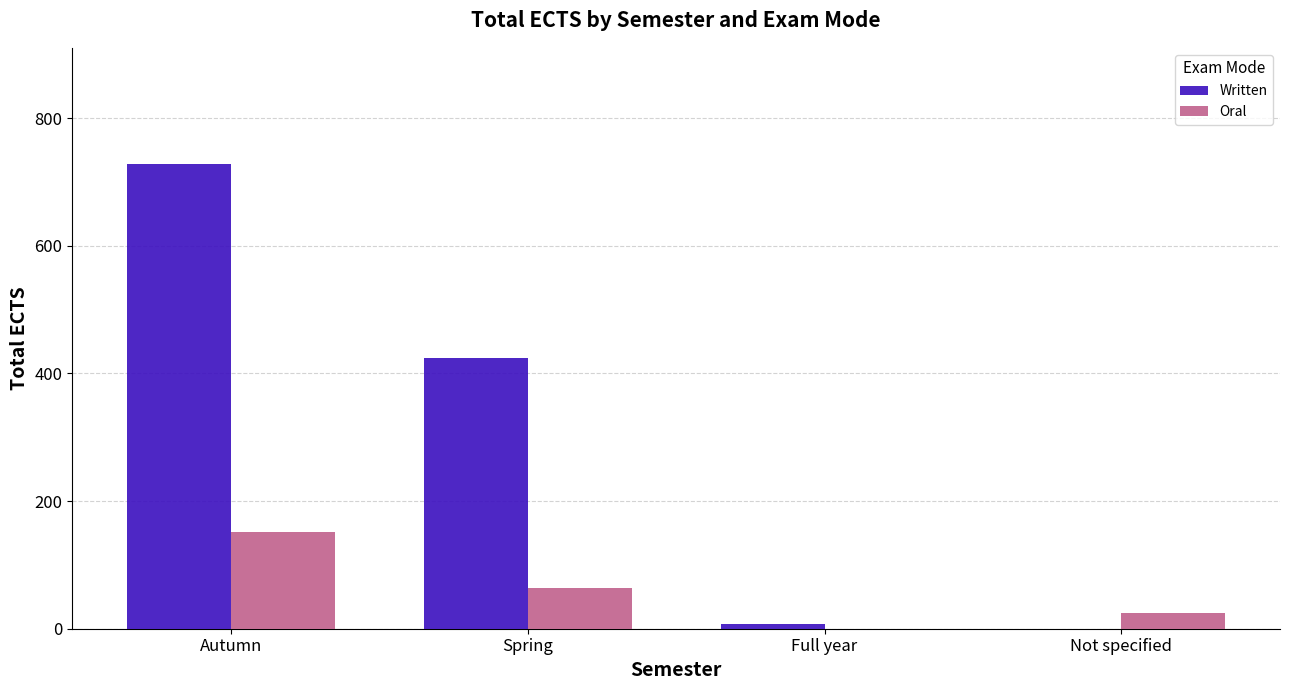

Which category has the highest value in the Written series?

Autumn